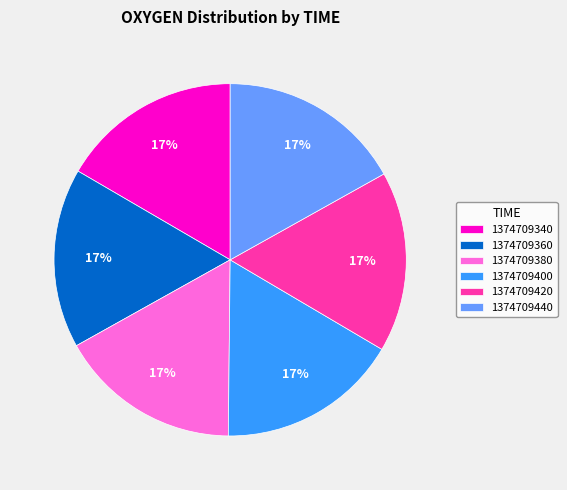

Count the number of slices in the pie.

6